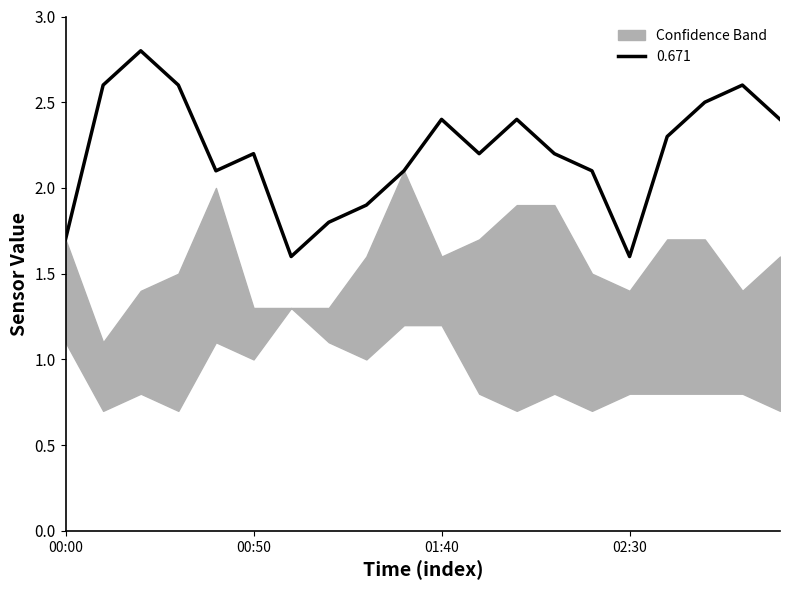

True or false: 1.114 and 0.671 intersect in this chart.

False